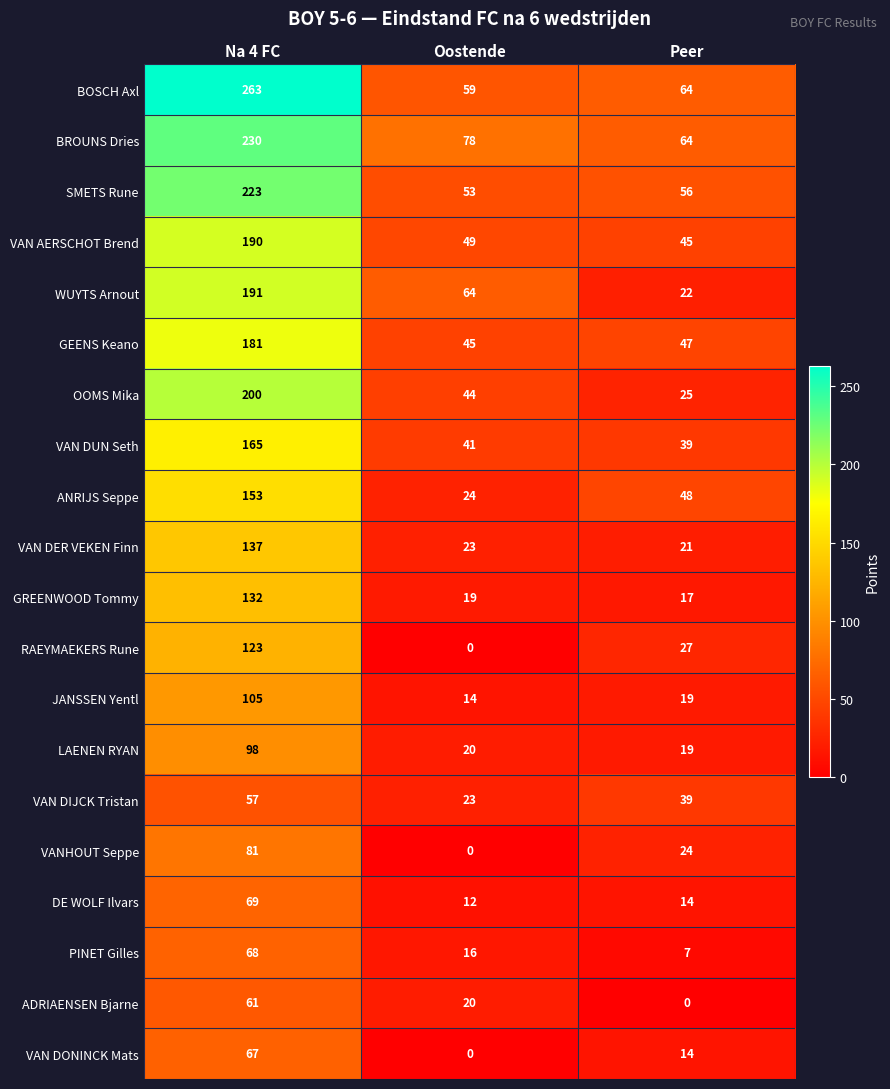

Rank the series by their maximum value, from lowest to highest.

VAN DIJCK Tristan, ADRIAENSEN Bjarne, VAN DONINCK Mats, PINET Gilles, DE WOLF Ilvars, VANHOUT Seppe, LAENEN RYAN, JANSSEN Yentl, RAEYMAEKERS Rune, GREENWOOD Tommy, VAN DER VEKEN Finn, ANRIJS Seppe, VAN DUN Seth, GEENS Keano, VAN AERSCHOT Brend, WUYTS Arnout, OOMS Mika, SMETS Rune, BROUNS Dries, BOSCH Axl